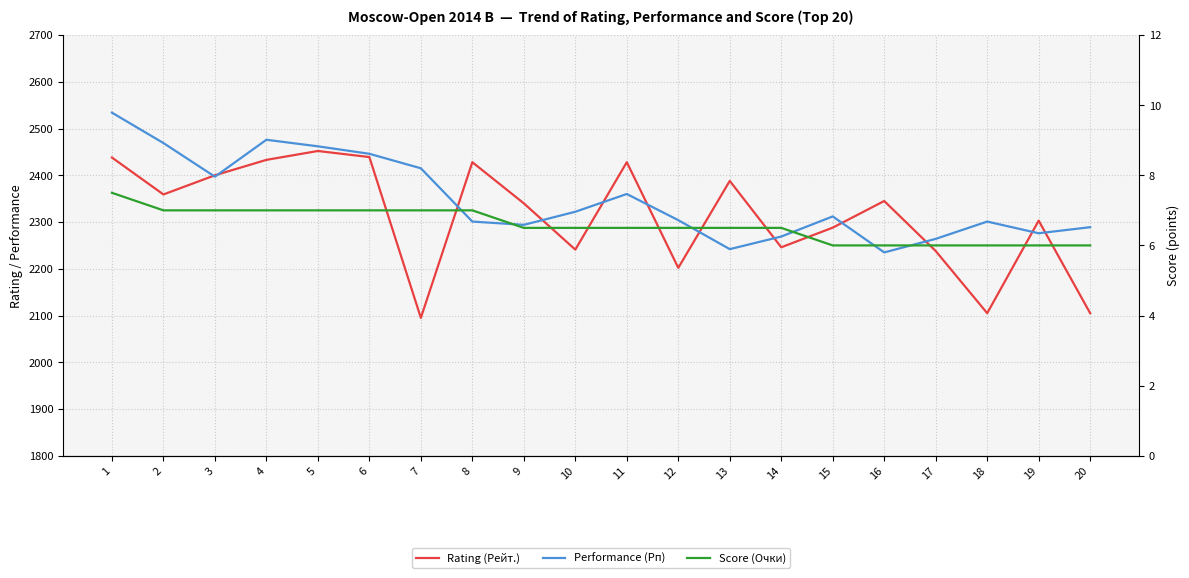

Reading left to right, list all the values displayed in this chart.

Rating (Рейт.): 1=2438.0	2=2359.0	3=2400.0	4=2433.0	5=2452.0	6=2439.0	7=2095.0	8=2428.0	9=2340.0	10=2241.0	11=2428.0	12=2202.0	13=2388.0	14=2246.0	15=2288.0	16=2345.0	17=2238.0	18=2105.0	19=2303.0	20=2105.0
Performance (Рп): 1=2534.0	2=2469.0	3=2397.0	4=2476.0	5=2462.0	6=2446.0	7=2415.0	8=2301.0	9=2294.0	10=2322.0	11=2360.0	12=2304.0	13=2242.0	14=2269.0	15=2312.0	16=2235.0	17=2264.0	18=2301.0	19=2276.0	20=2289.0
Score (Очки): 1=7.5	2=7.0	3=7.0	4=7.0	5=7.0	6=7.0	7=7.0	8=7.0	9=6.5	10=6.5	11=6.5	12=6.5	13=6.5	14=6.5	15=6.0	16=6.0	17=6.0	18=6.0	19=6.0	20=6.0